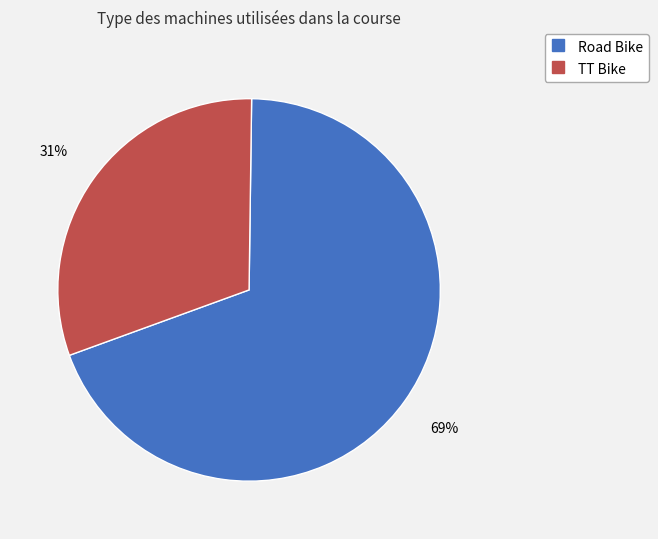

To the nearest percent, what percentage of the pie is Road Bike?

69%